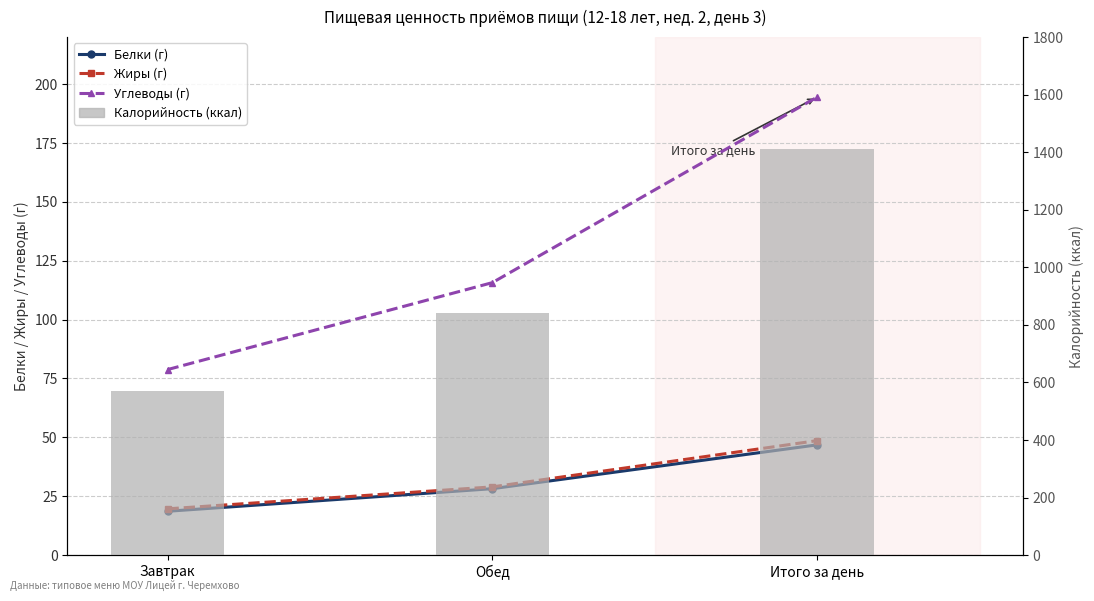

The Жиры (г) series shows 84.2 at Итого за день. True or false?

False